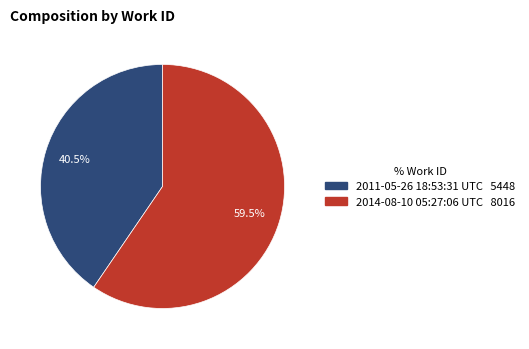

Count the number of slices in the pie.

2